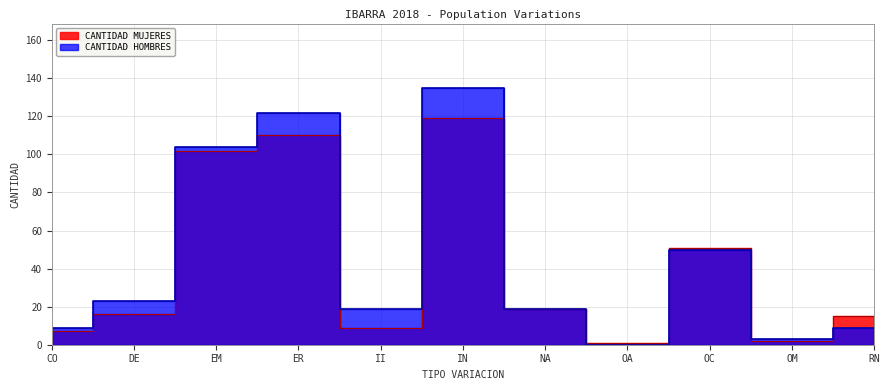

At how many categories does at least one series exceed 76?

3